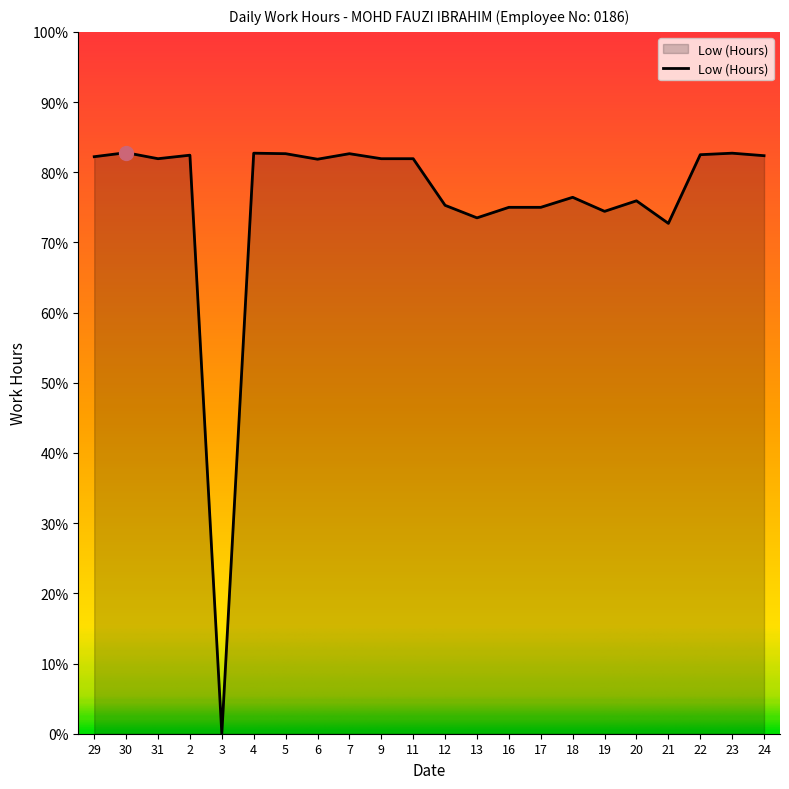

Rank the categories by value from highest to lowest.

30, 4, 23, 5, 7, 22, 2, 24, 29, 31, 9, 11, 6, 18, 20, 12, 16, 17, 19, 13, 21, 3